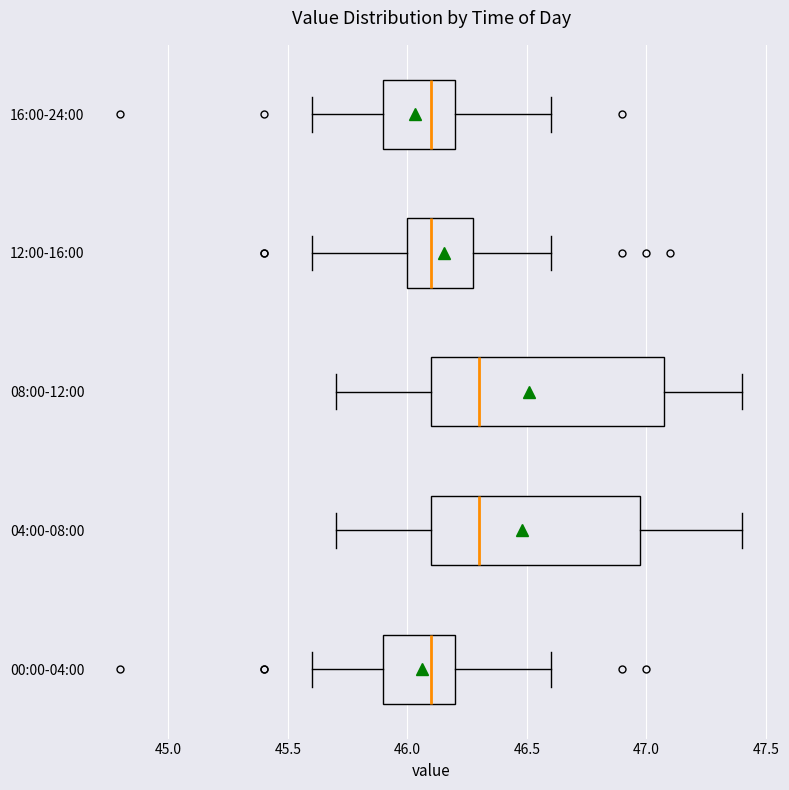

Reading bottom to top, transcribe this box plot: for each box, give where its median line is, the range the box spans, and where its two whiskers end, as read against the x-axis. The values are not printed on the chart, so give them approximately, as read against the axis.

00:00-04:00: median 46.1, box 45.9 to 46.2, whiskers 45.6 to 46.6
04:00-08:00: median 46.3, box 46.1 to 47.0, whiskers 45.7 to 47.4
08:00-12:00: median 46.3, box 46.1 to 47.1, whiskers 45.7 to 47.4
12:00-16:00: median 46.1, box 46.0 to 46.3, whiskers 45.6 to 46.6
16:00-24:00: median 46.1, box 45.9 to 46.2, whiskers 45.6 to 46.6